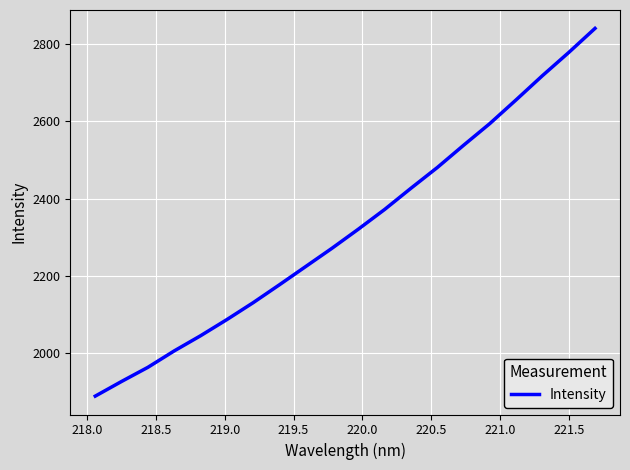

What is the greatest value displayed?

2839.9